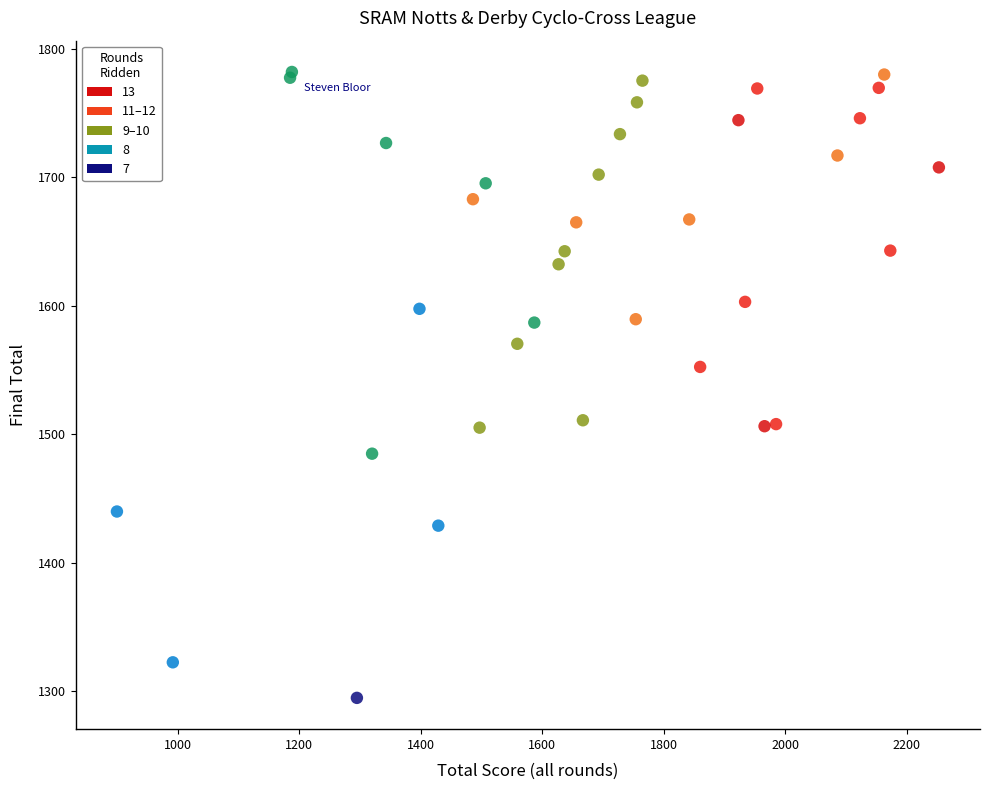

What Y value in the scatter plot is closest to 1538?

1552.5